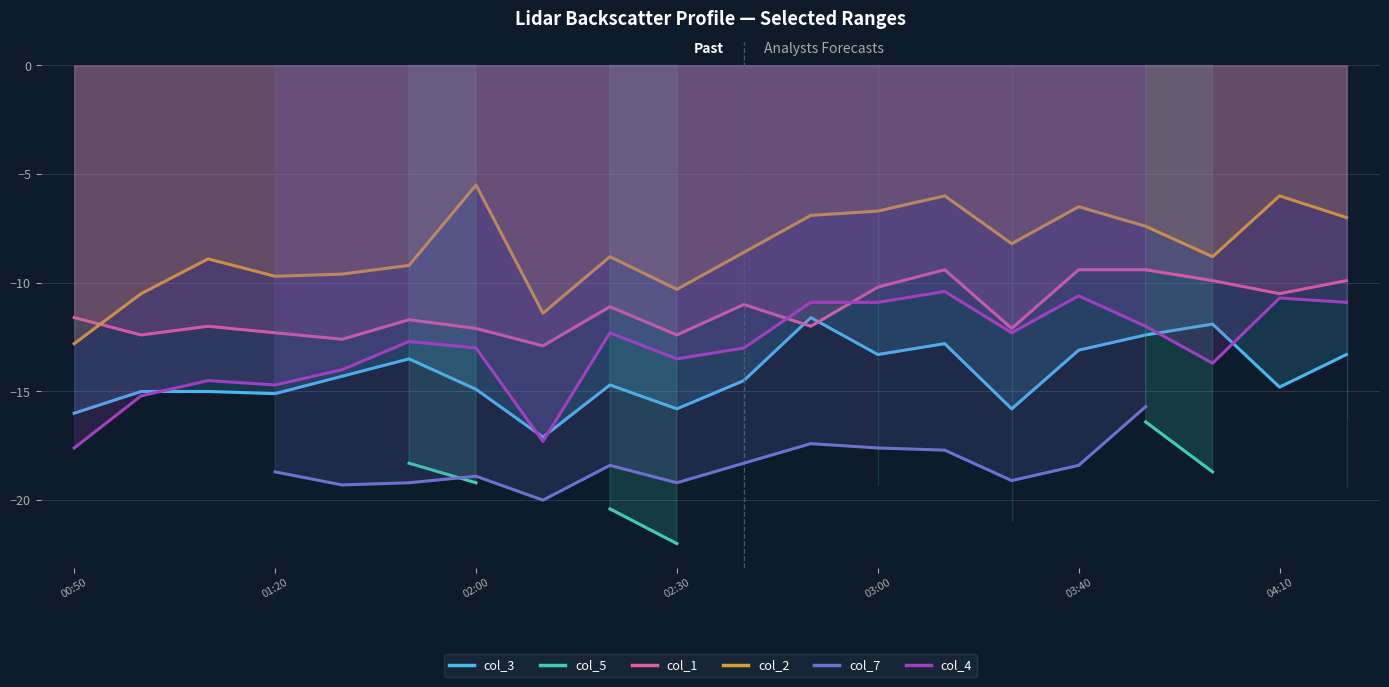

Which category has the highest value in the col_2 series?

02:00